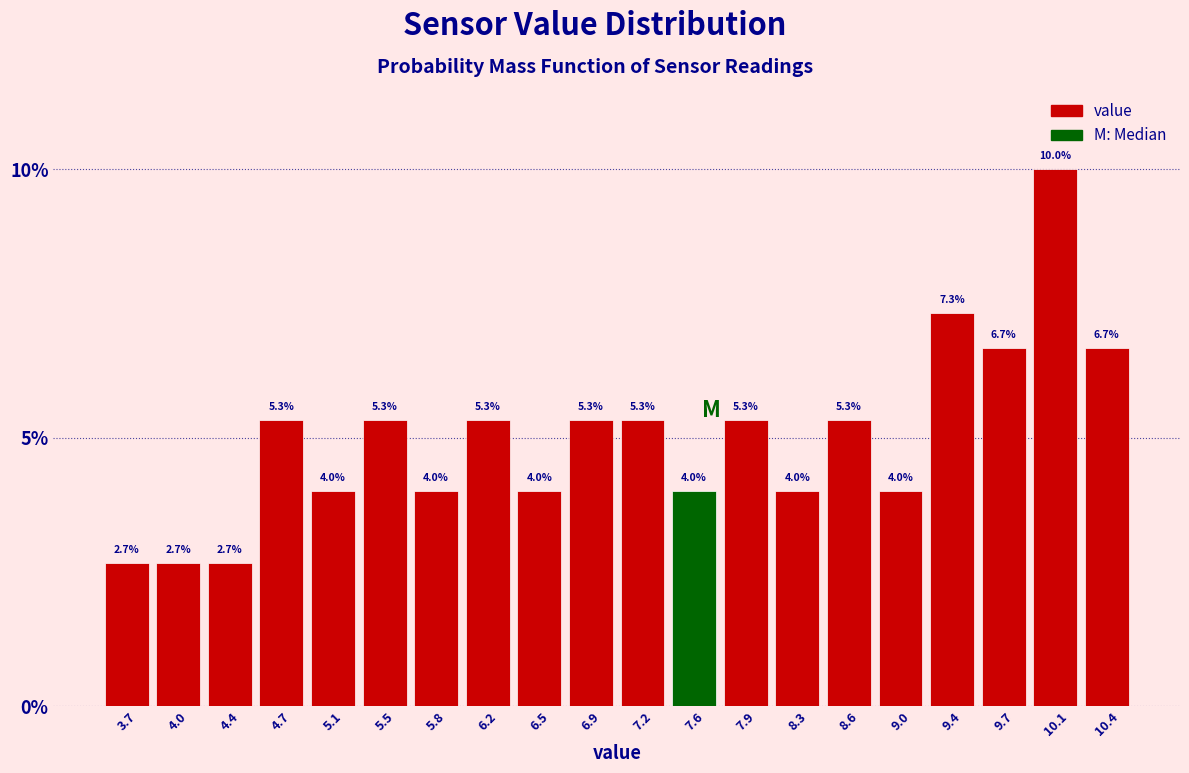

What is the height of the bar covering 4.565 to 4.920 on the x-axis? The bar edges are not printed on the chart, so give them approximately, as read against the axis.

5.3